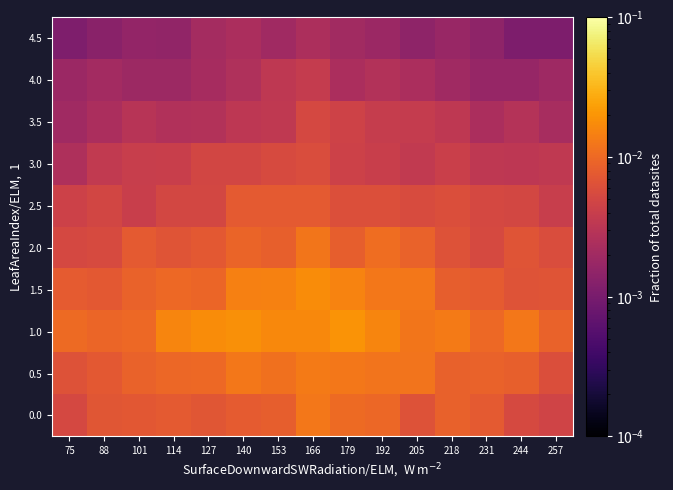

How many series are shown in this chart?

10